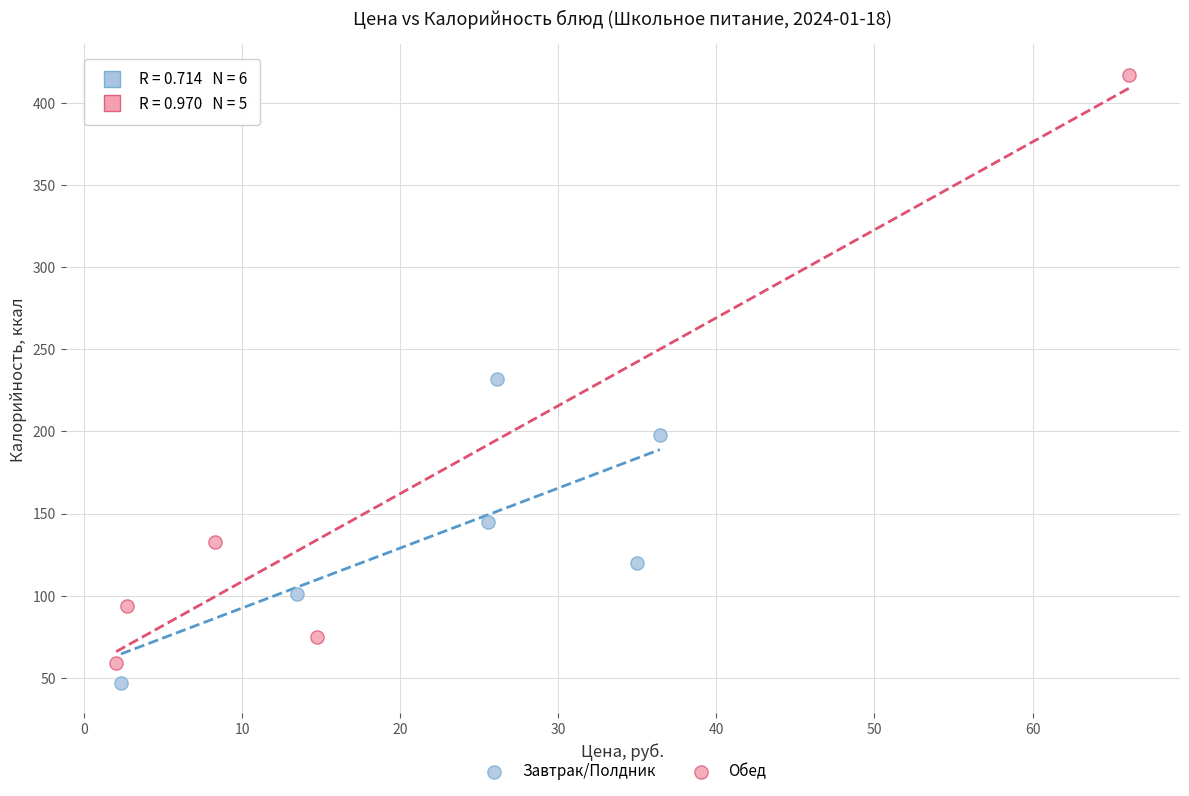

Which series has the widest spread of Y values?

Обед